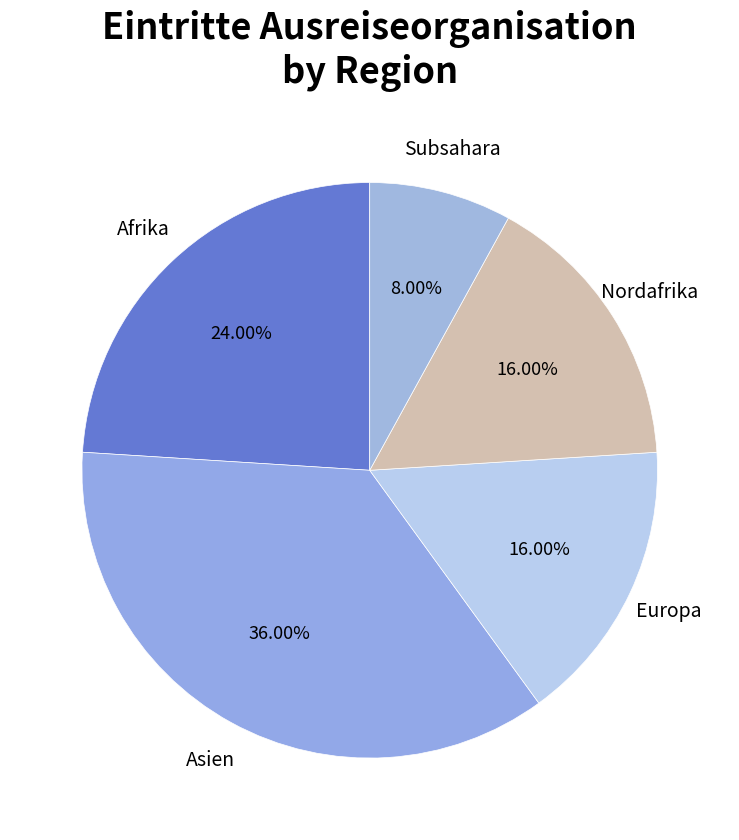

Approximately how many times larger is the value at Nordafrika compared to Europa?

1.0